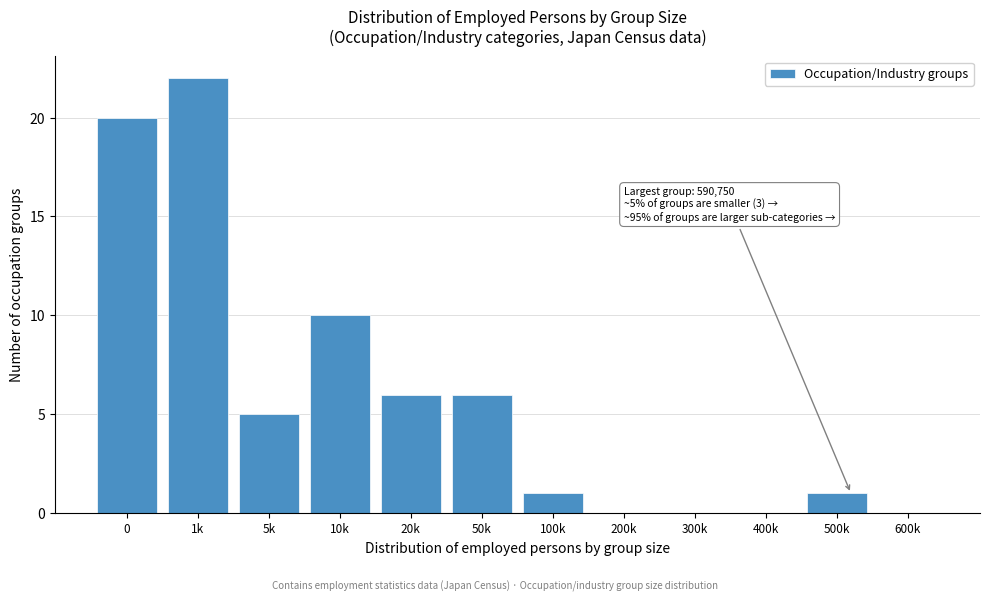

Reading left to right, extract all data points from this chart.

0=20	1k=22	5k=5	10k=10	20k=6	50k=6	100k=1	200k=0	300k=0	400k=0	500k=1	600k=0